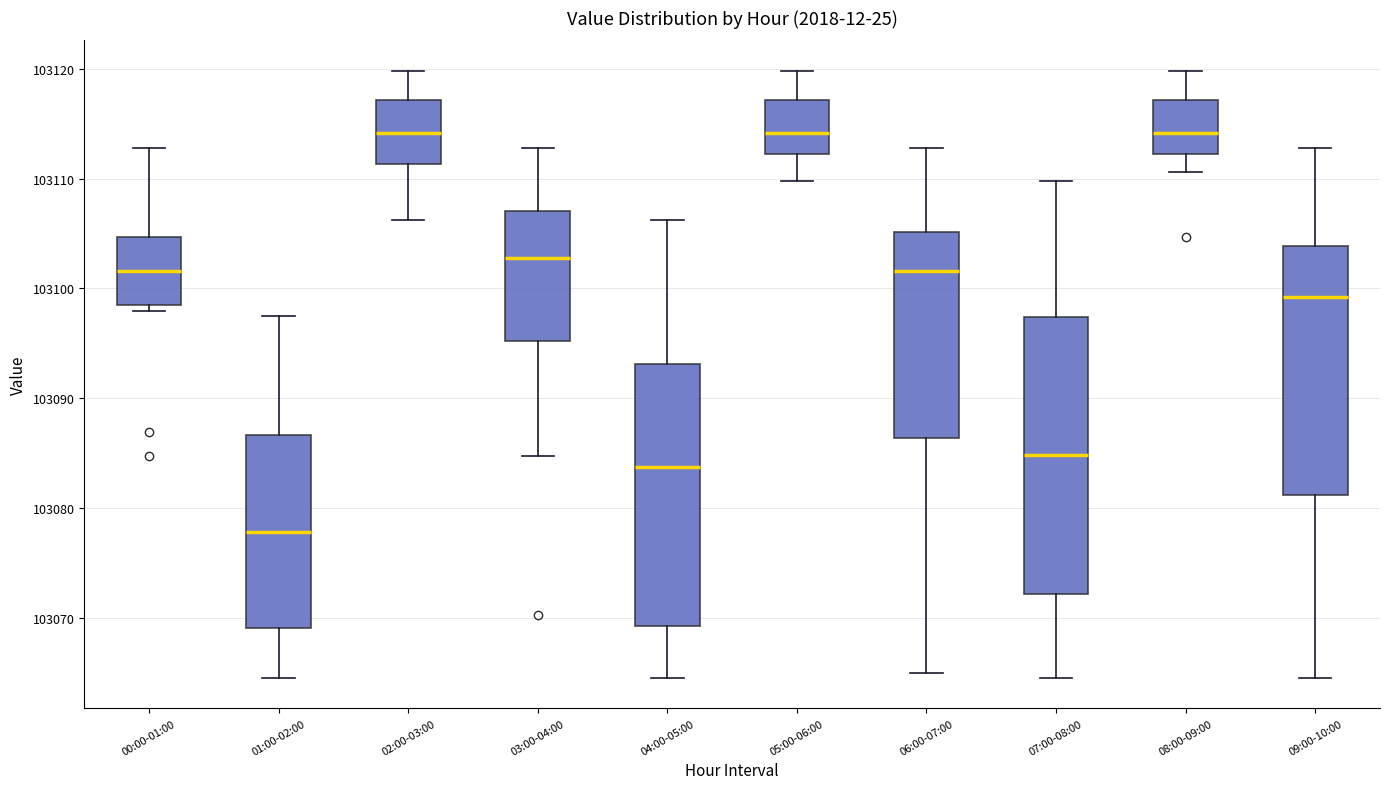

Reading left to right, read every box against the y-axis: the position of its median line, the range the box covers, and the ends of its whiskers. The values are not printed on the chart, so give them approximately, as read against the axis.

00:00-01:00: median 103102, box 103099 to 103105, whiskers 103098 to 103113
01:00-02:00: median 103078, box 103069 to 103087, whiskers 103065 to 103097
02:00-03:00: median 103114, box 103111 to 103117, whiskers 103106 to 103120
03:00-04:00: median 103103, box 103095 to 103107, whiskers 103085 to 103113
04:00-05:00: median 103084, box 103069 to 103093, whiskers 103065 to 103106
05:00-06:00: median 103114, box 103112 to 103117, whiskers 103110 to 103120
06:00-07:00: median 103102, box 103086 to 103105, whiskers 103065 to 103113
07:00-08:00: median 103085, box 103072 to 103097, whiskers 103065 to 103110
08:00-09:00: median 103114, box 103112 to 103117, whiskers 103111 to 103120
09:00-10:00: median 103099, box 103081 to 103104, whiskers 103065 to 103113